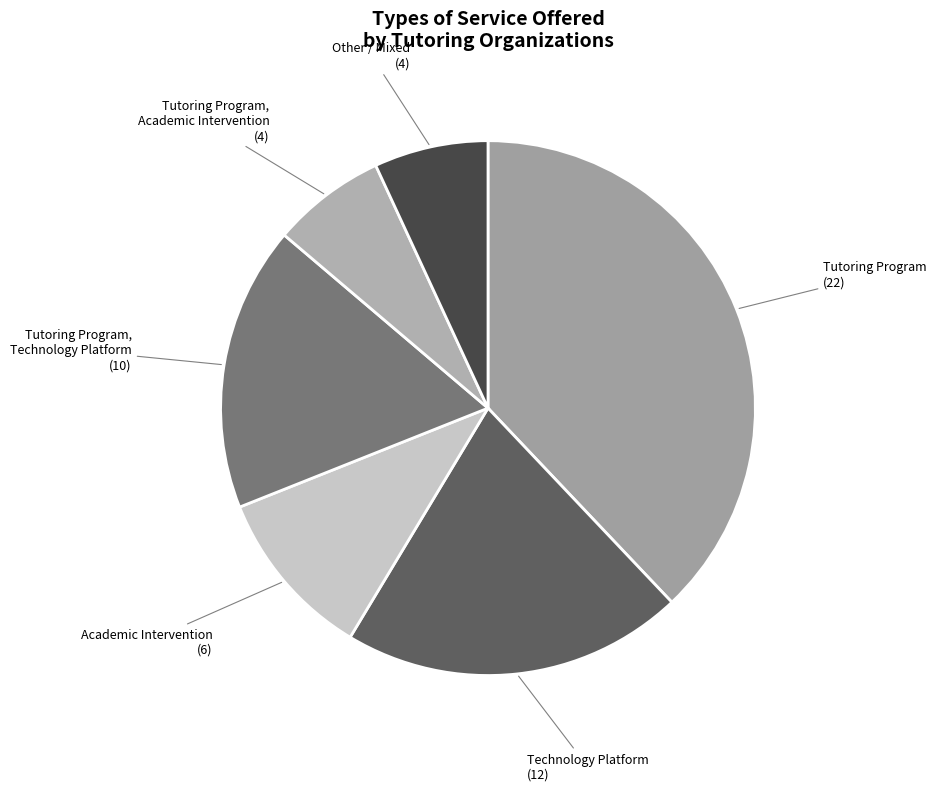

The Academic Intervention slice represents 10% of the pie. True or false?

True